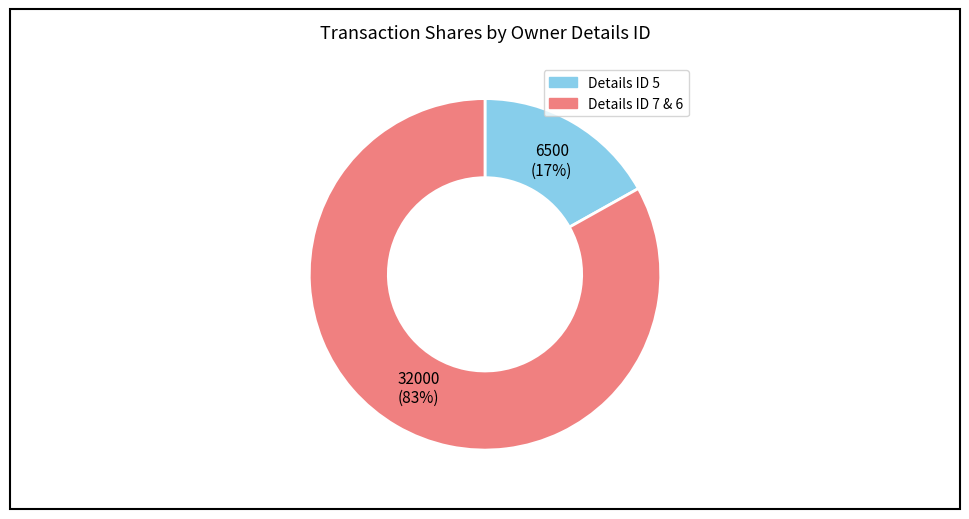

How many segments does this pie chart have?

2